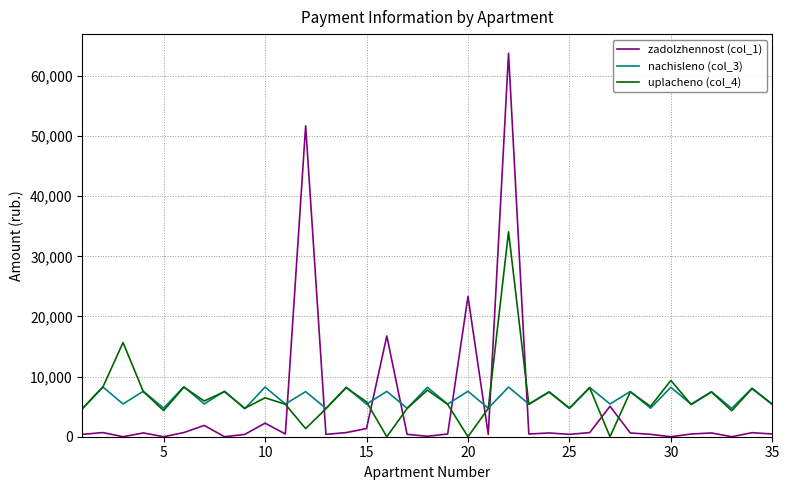

What are all the series names shown in the legend?

zadolzhennost (col_1), nachisleno (col_3), uplacheno (col_4)